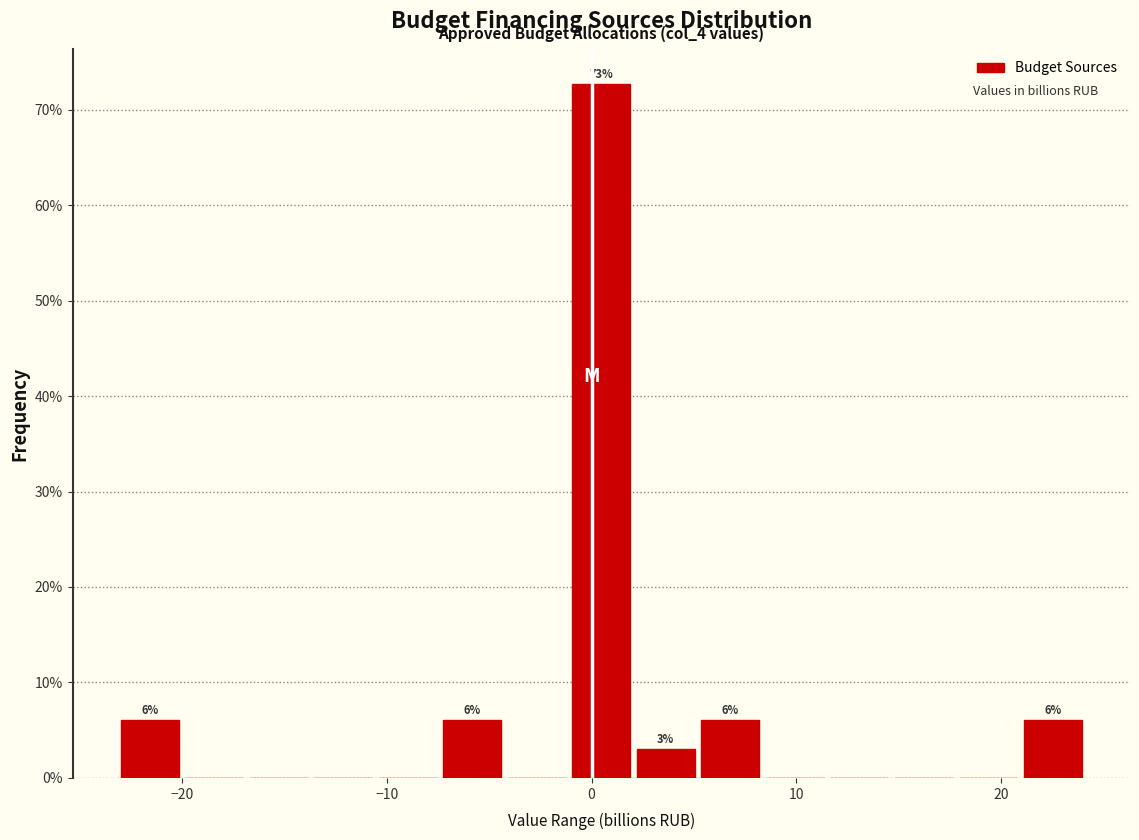

Read against the x-axis, roughly where is the centre of the tallest bar?

0